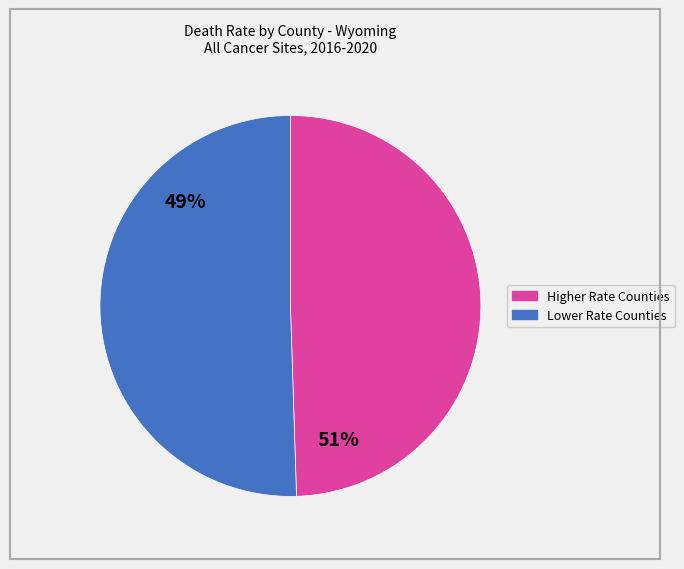

Is there a majority slice in this chart?

Yes